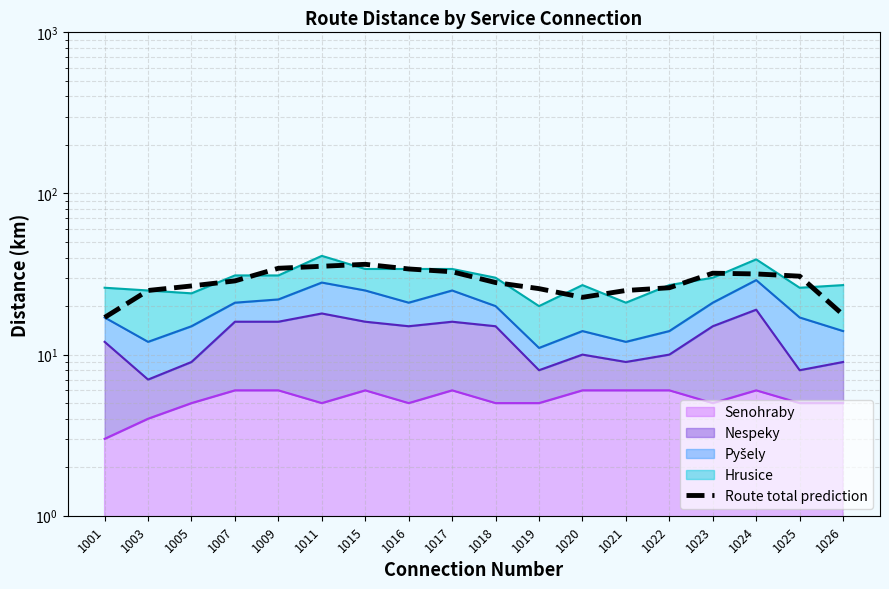

Reading left to right, transcribe all the data shown in this chart.

17.0	25.0	26.7	28.7	34.3	35.3	36.3	34.0	32.7	28.0	25.7	22.7	25.0	26.0	32.0	31.7	30.7	17.7